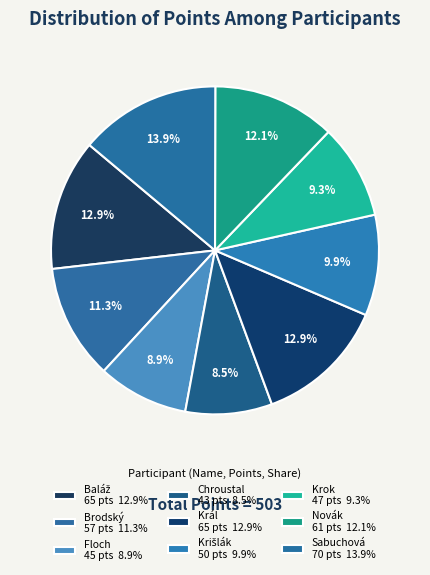

To the nearest percent, what is the average slice percentage?

11%